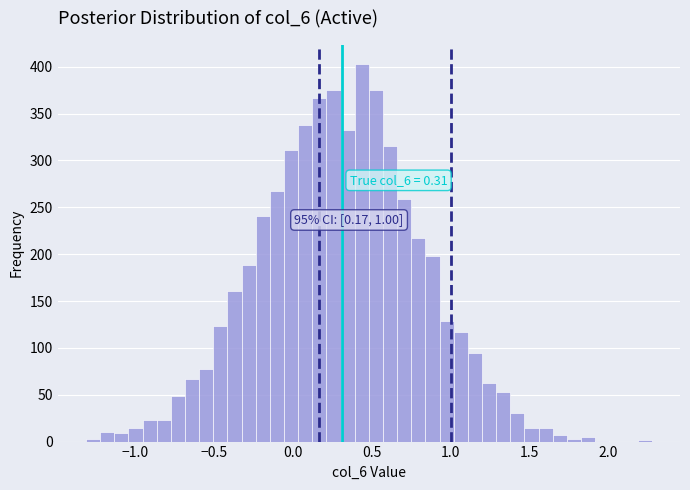

Around what value on the x-axis is the tallest bar? Give the approximate position of its centre, as read against the axis.

0.45